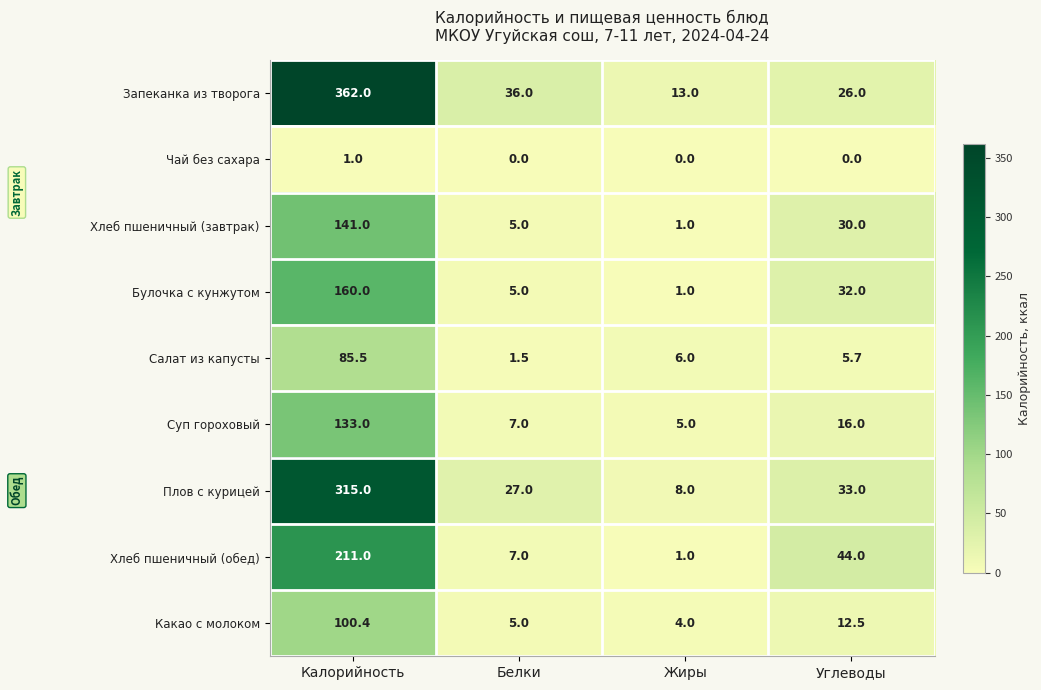

What is the difference between the second highest and second lowest values in the Плов с курицей series?

6.0